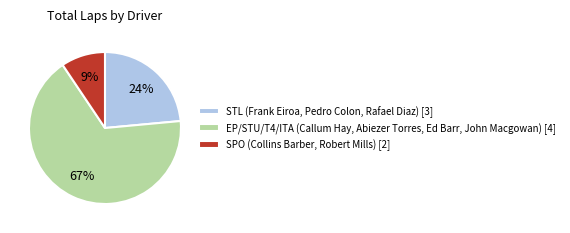

Which category has the biggest portion of the pie?

EP/STU/T4/ITA (Callum Hay, Abiezer Torres, Ed Barr, John Macgowan) [4]